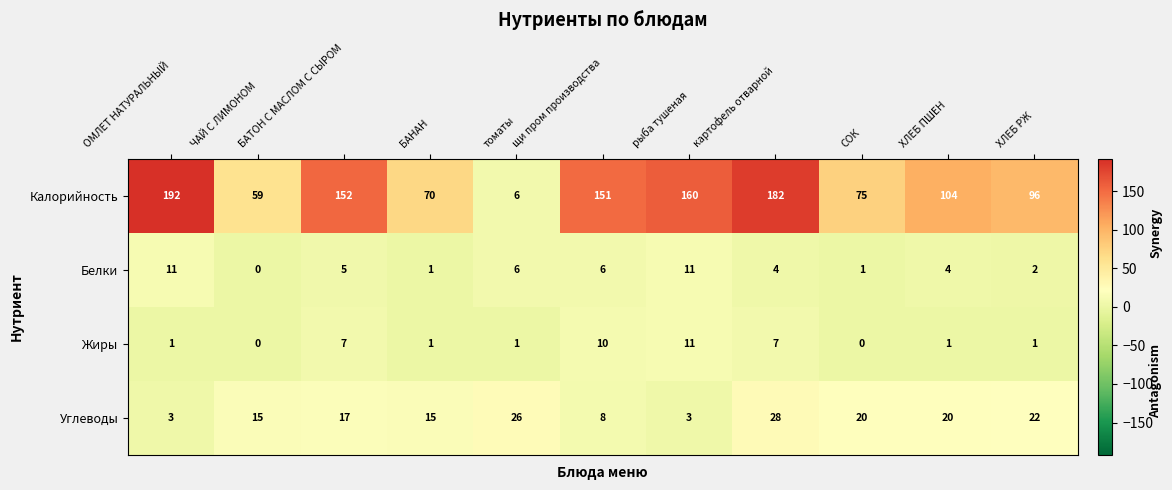

Which series has the largest total across all categories?

Калорийность